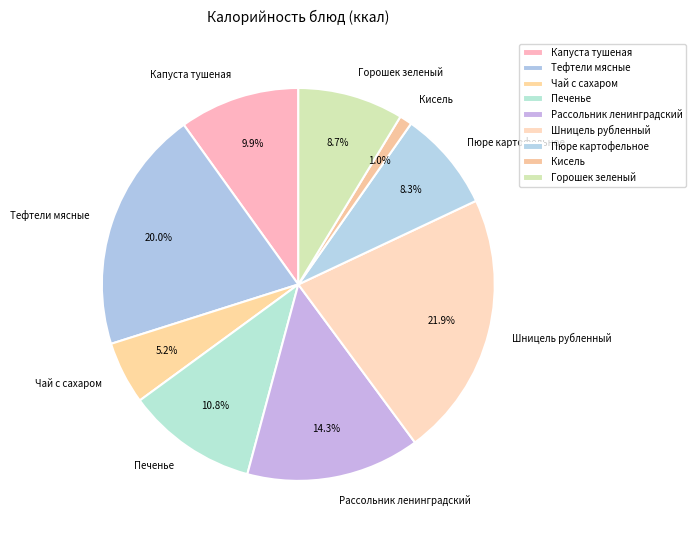

To the nearest percent, what is the difference between the largest and smallest slice percentages?

21%